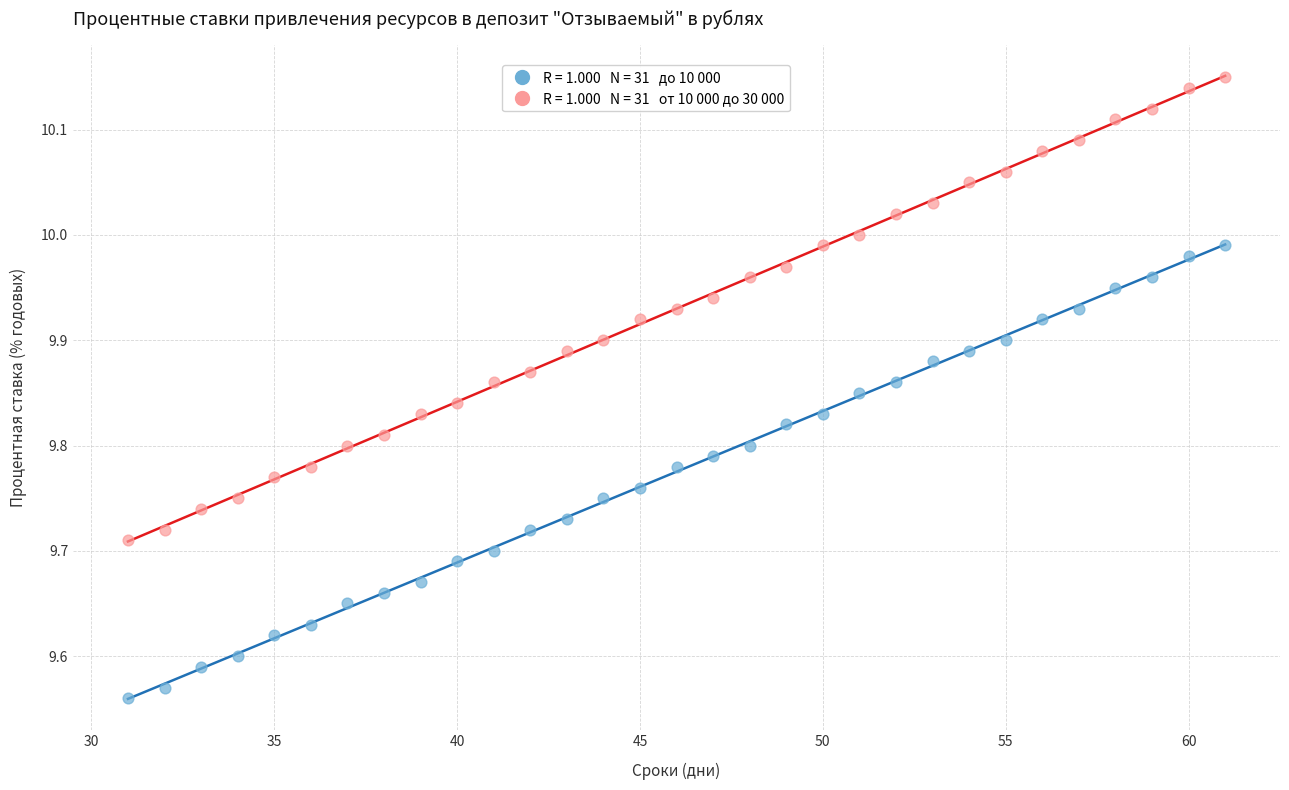

Across all data points, what is the range of Y values (max minus min)?

0.6